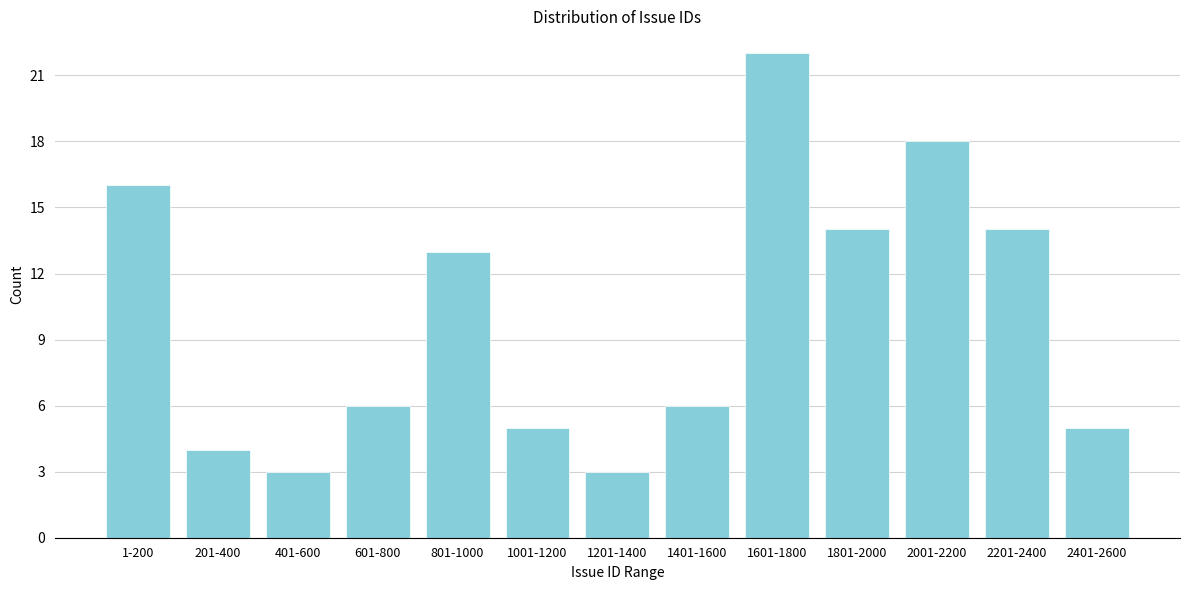

Reading right to left, transcribe all the data shown in this chart.

2401-2600=5	2201-2400=14	2001-2200=18	1801-2000=14	1601-1800=22	1401-1600=6	1201-1400=3	1001-1200=5	801-1000=13	601-800=6	401-600=3	201-400=4	1-200=16